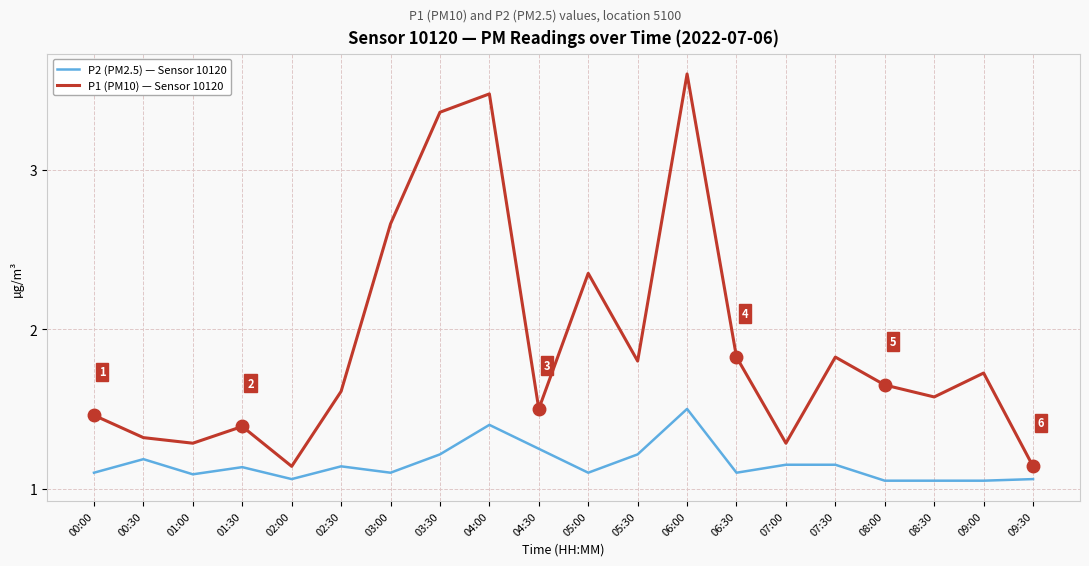

Which series changed the most between 05:30 and 09:30?

P1 (PM10) — Sensor 10120